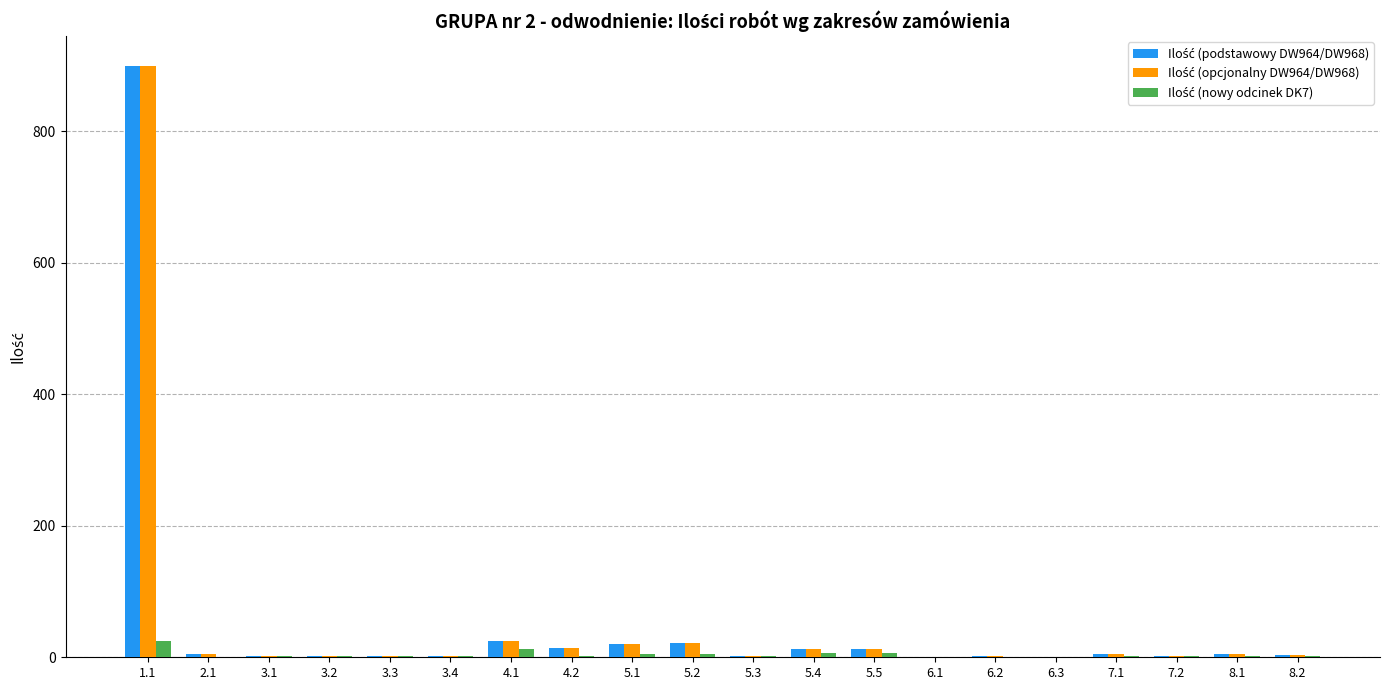

What is the maximum value shown in the chart?

900.0